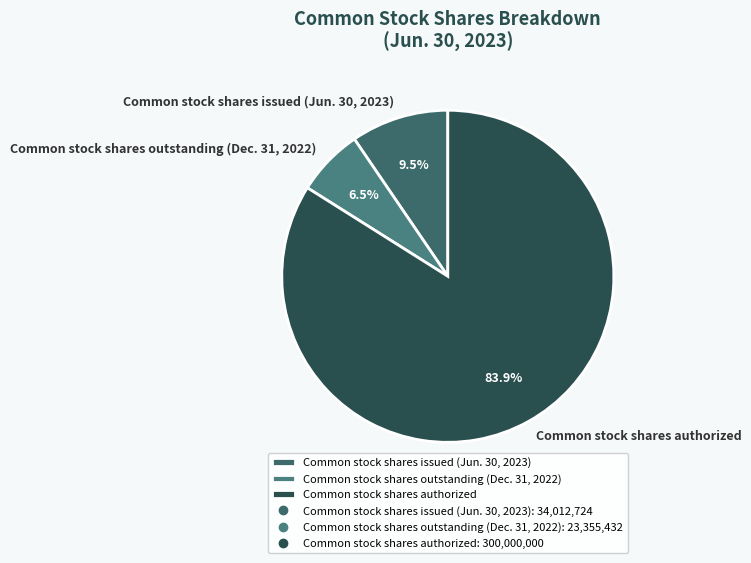

Rank the categories by value from lowest to highest.

Common stock shares outstanding (Dec. 31, 2022), Common stock shares issued (Jun. 30, 2023), Common stock shares authorized